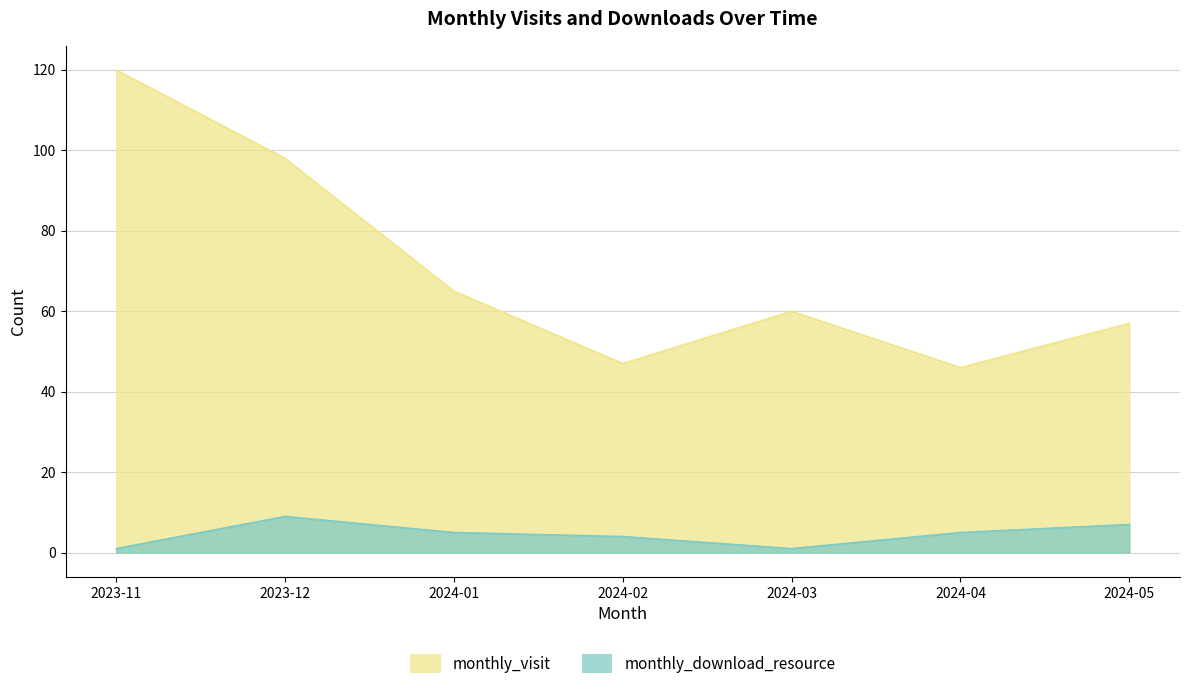

What is the value of the monthly_download_resource point at the 7th from the left?

7